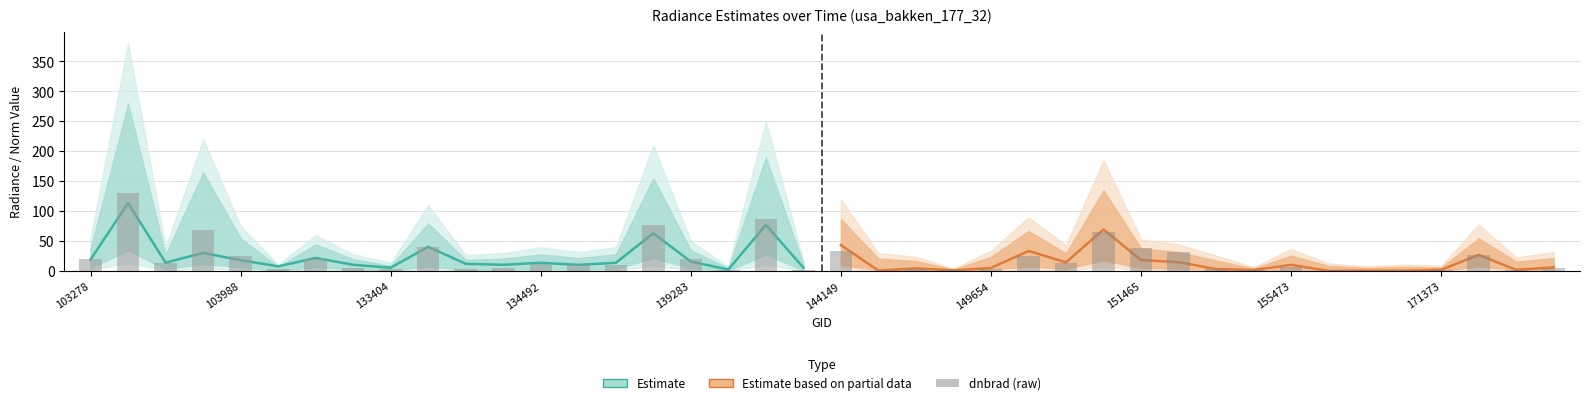

How many bars are there in total?

60